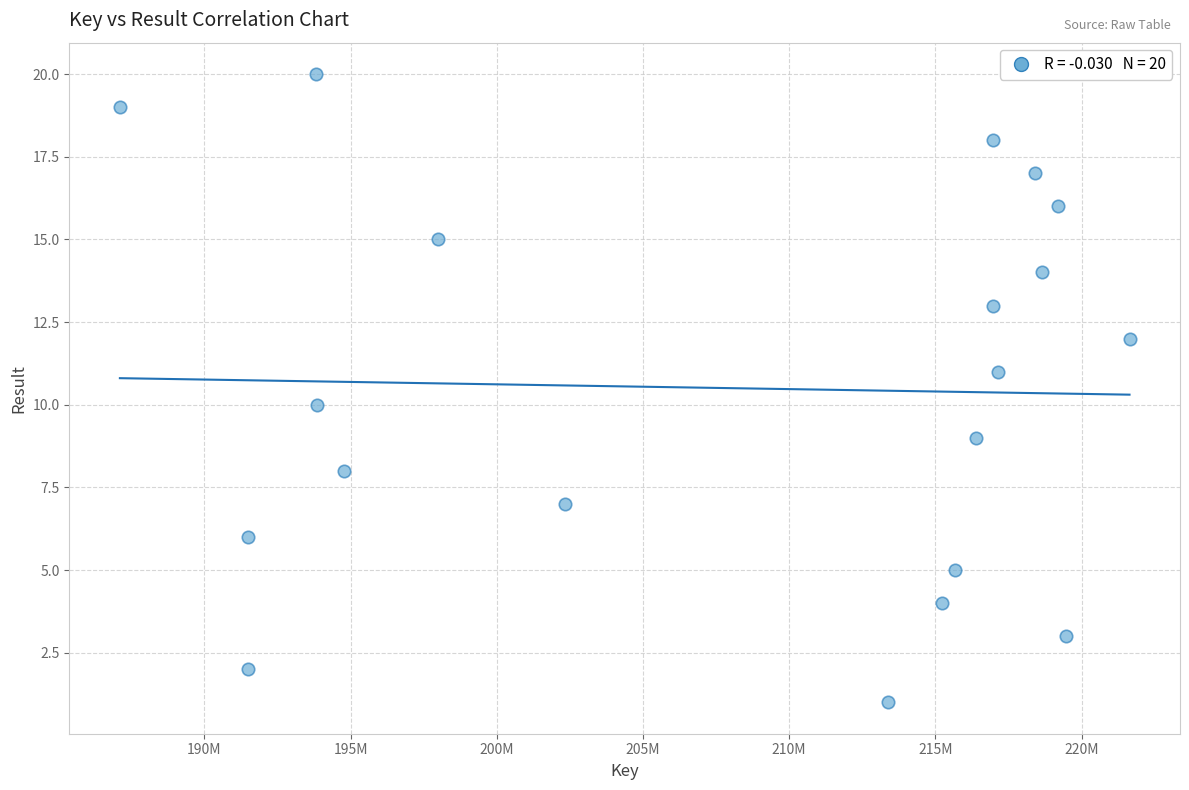

What is the range of Y values (max minus min)?

19